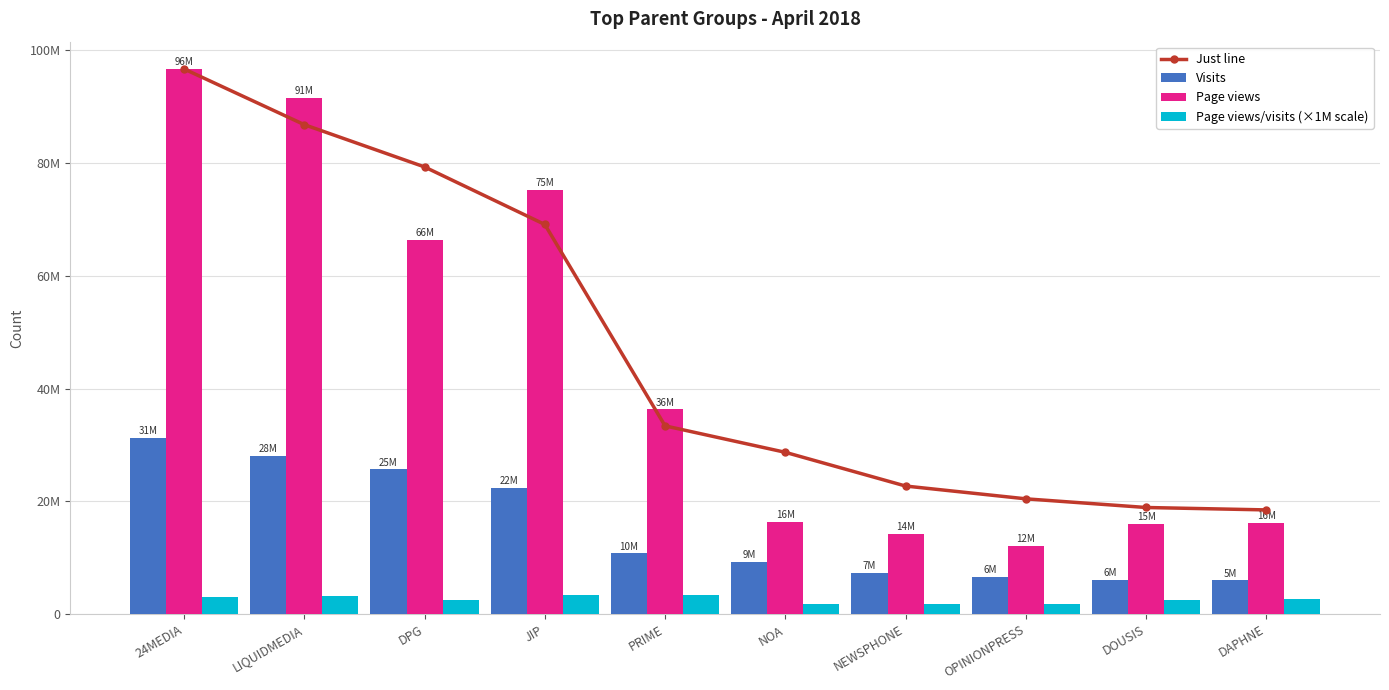

How many groups of bars are there?

10